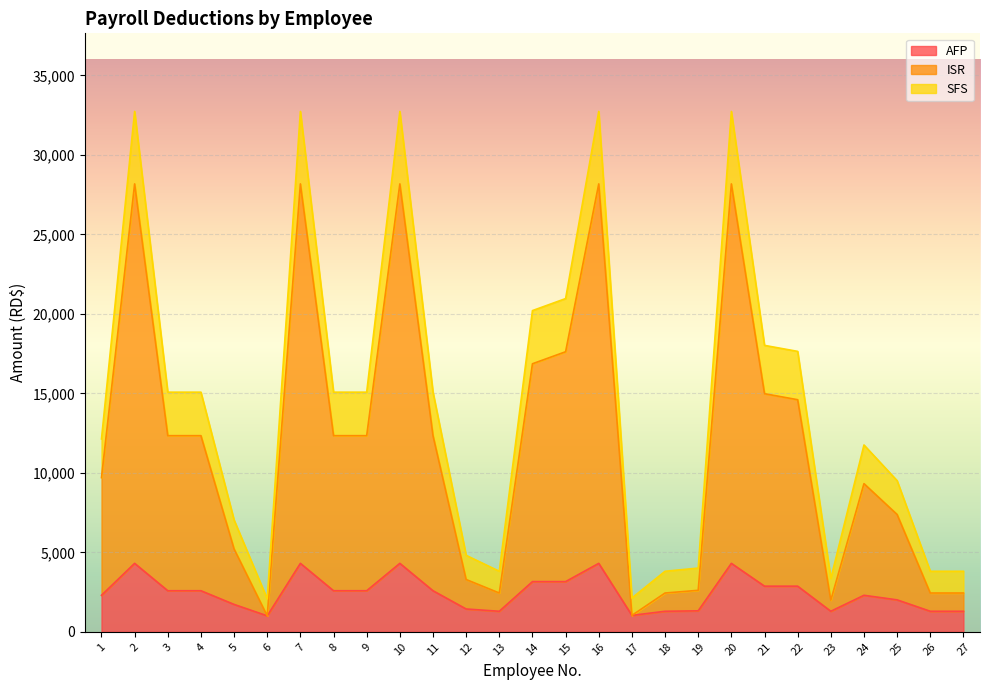

The value of SFS at 2 is 20196.6. True or false?

False